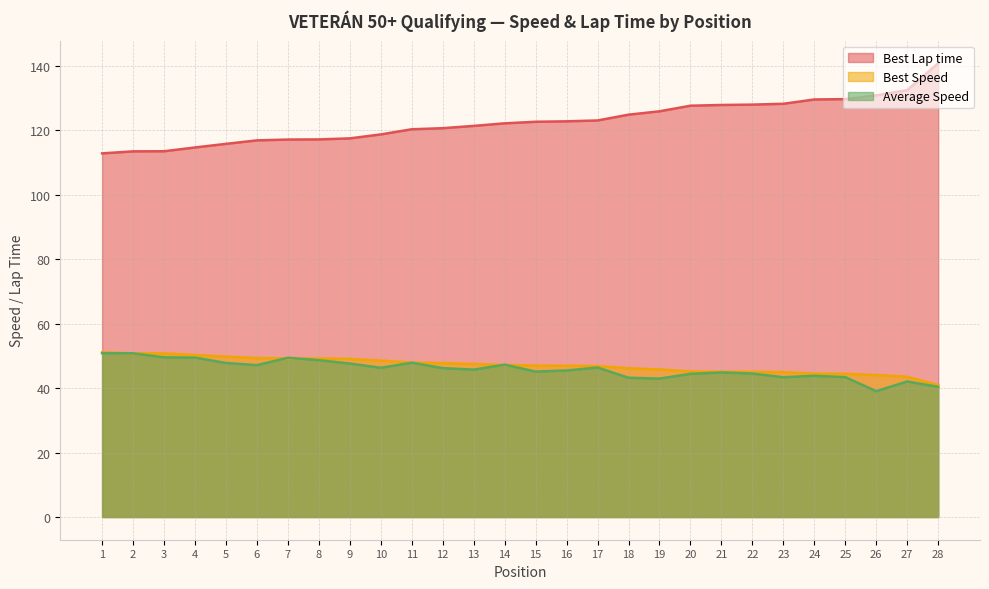

At how many categories does at least one series exceed 108?

28